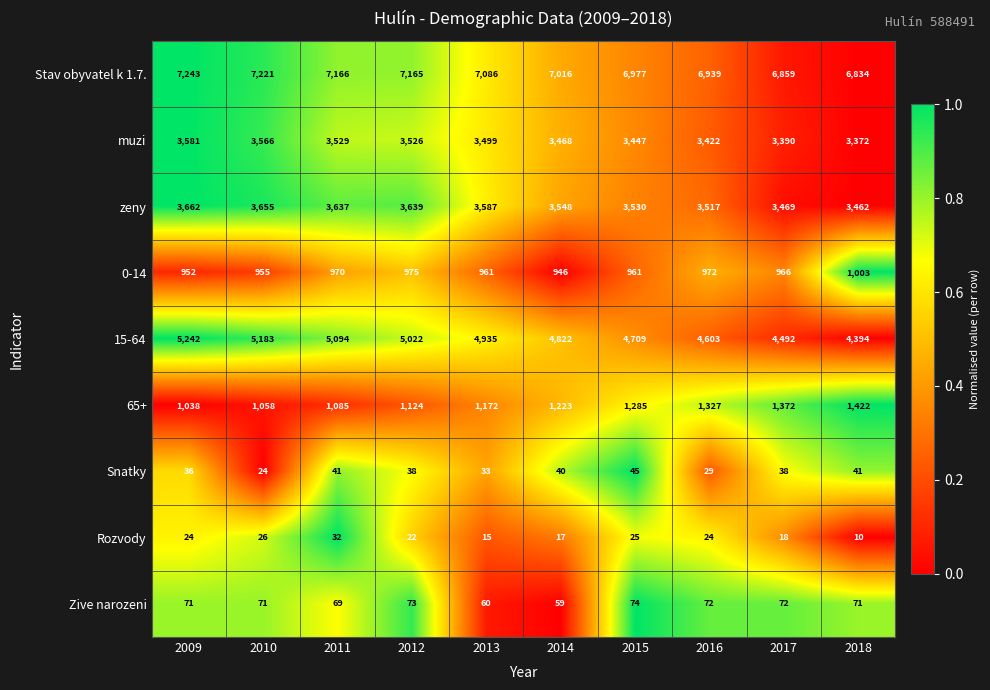

What is the sum of all Zive narozeni values?

692